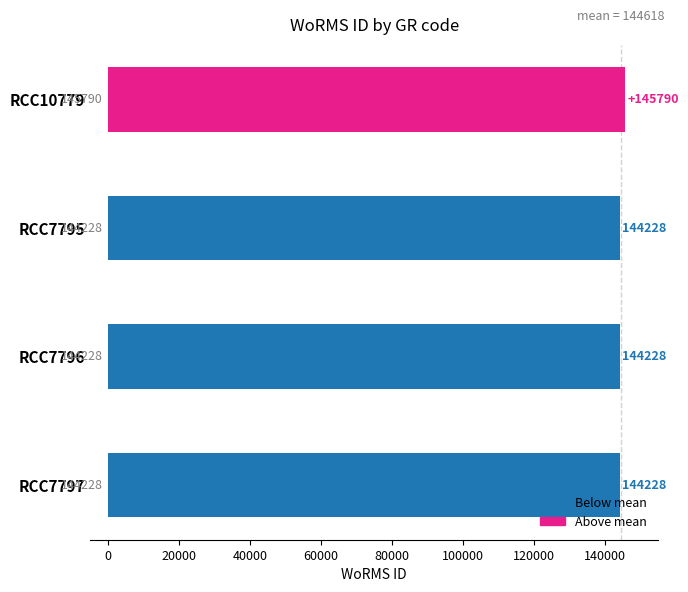

Approximately how many times larger is the value at RCC10779 compared to RCC7797?

1.0